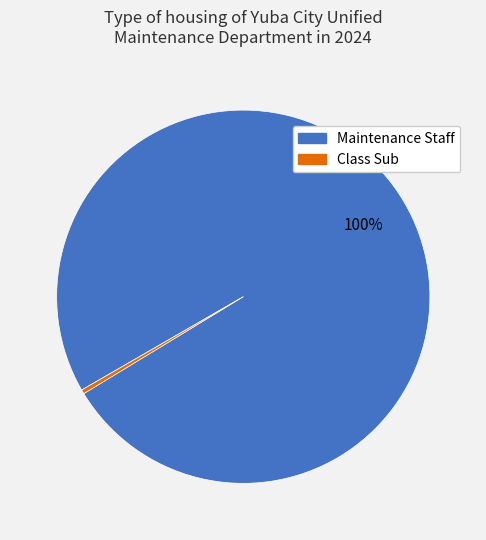

To the nearest percent, what is the average slice percentage?

50%